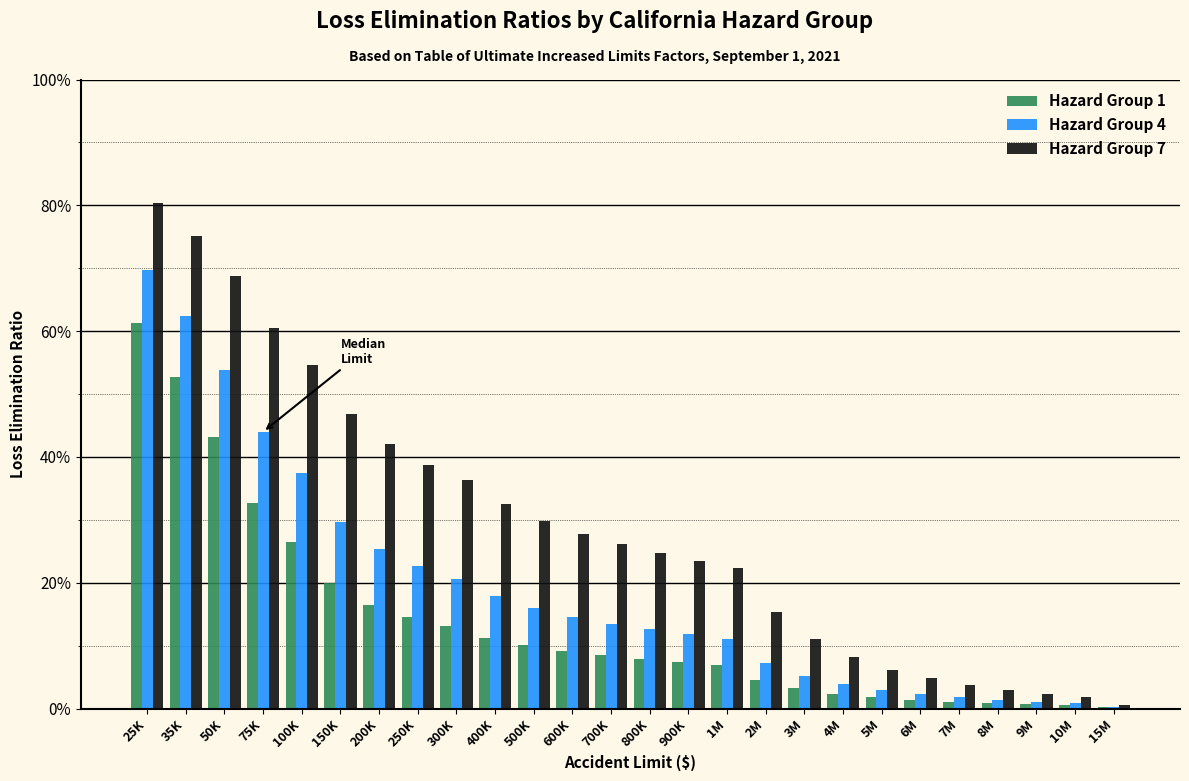

Are the bars horizontal?

No